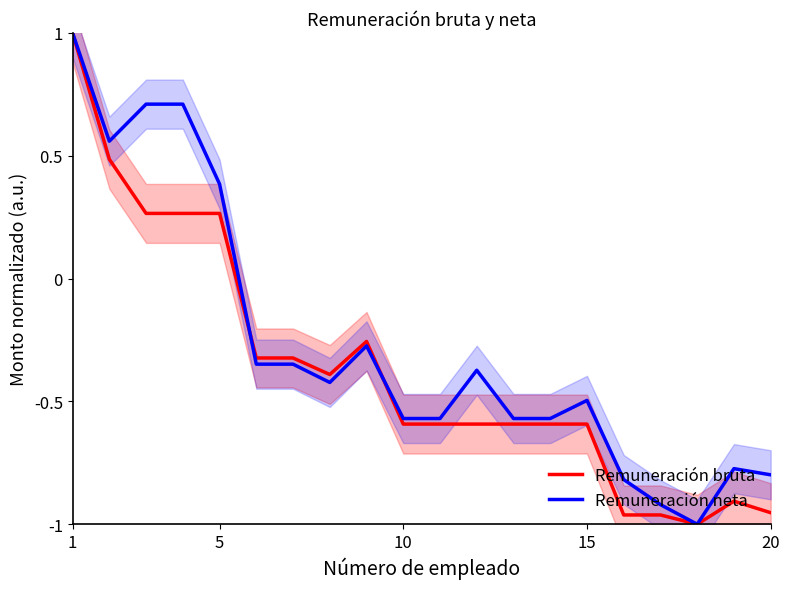

Is the value of Remuneración neta at 20 greater than the value of Remuneración bruta at 1?

No